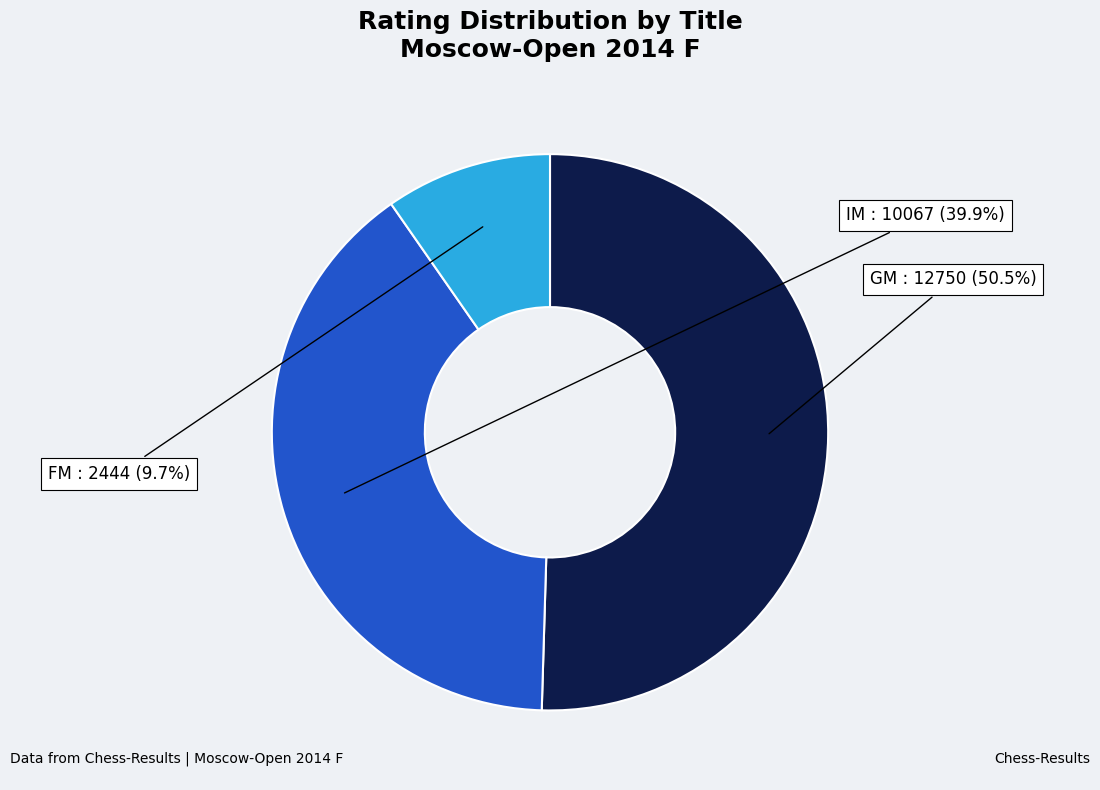

Does any single category account for the majority?

Yes